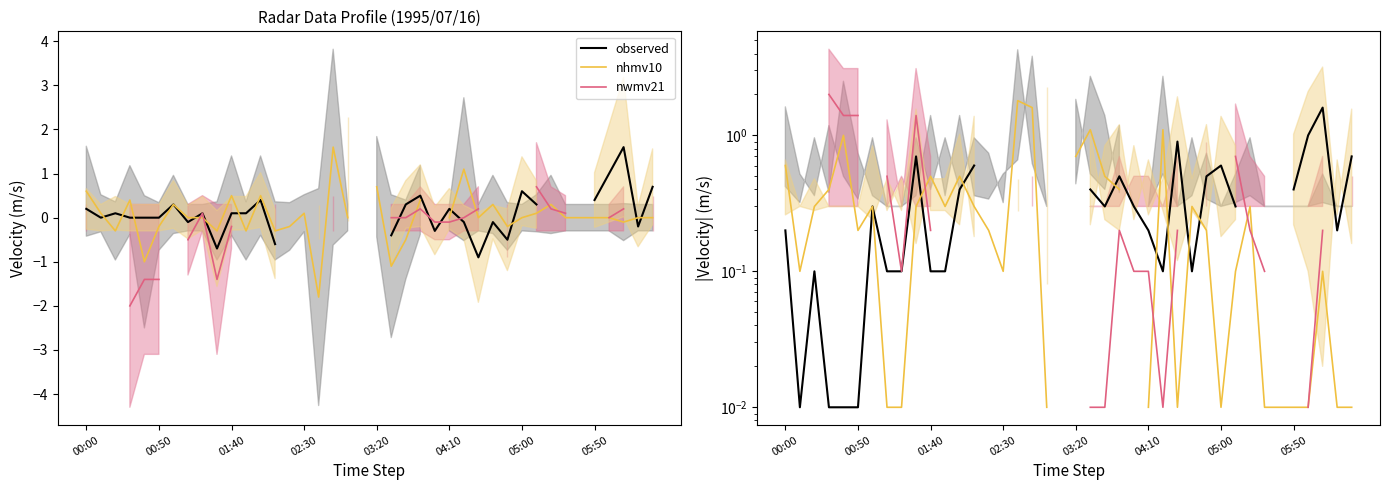

How many distinct data groups are displayed?

3